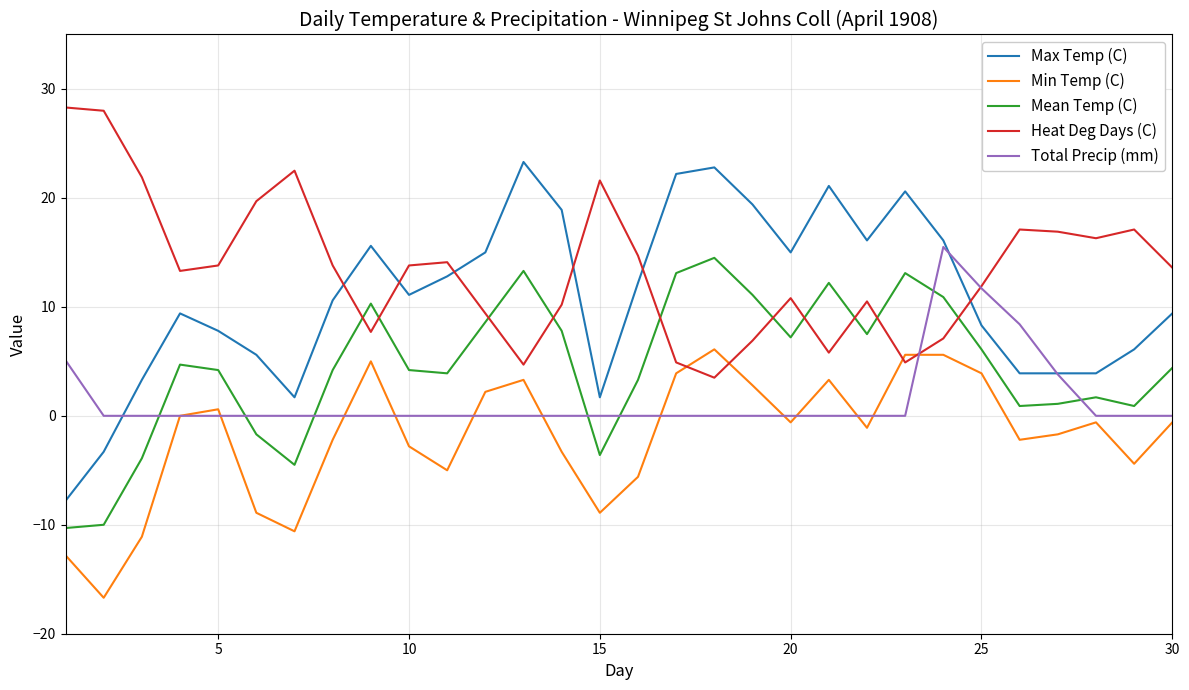

Count the number of data series in this chart.

5